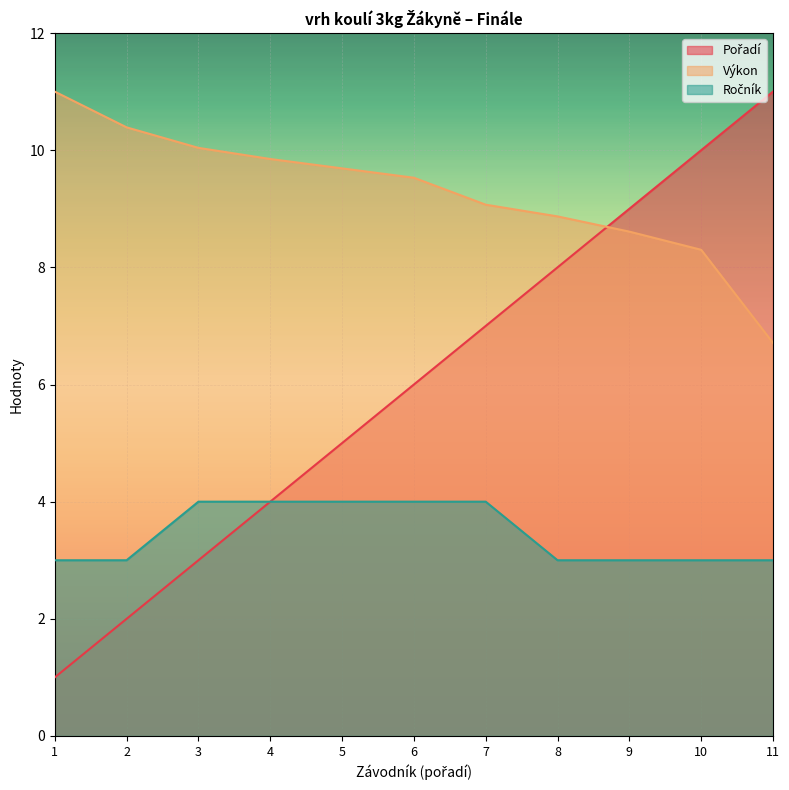

What is the spread (max minus min) of values at 7?

5.1